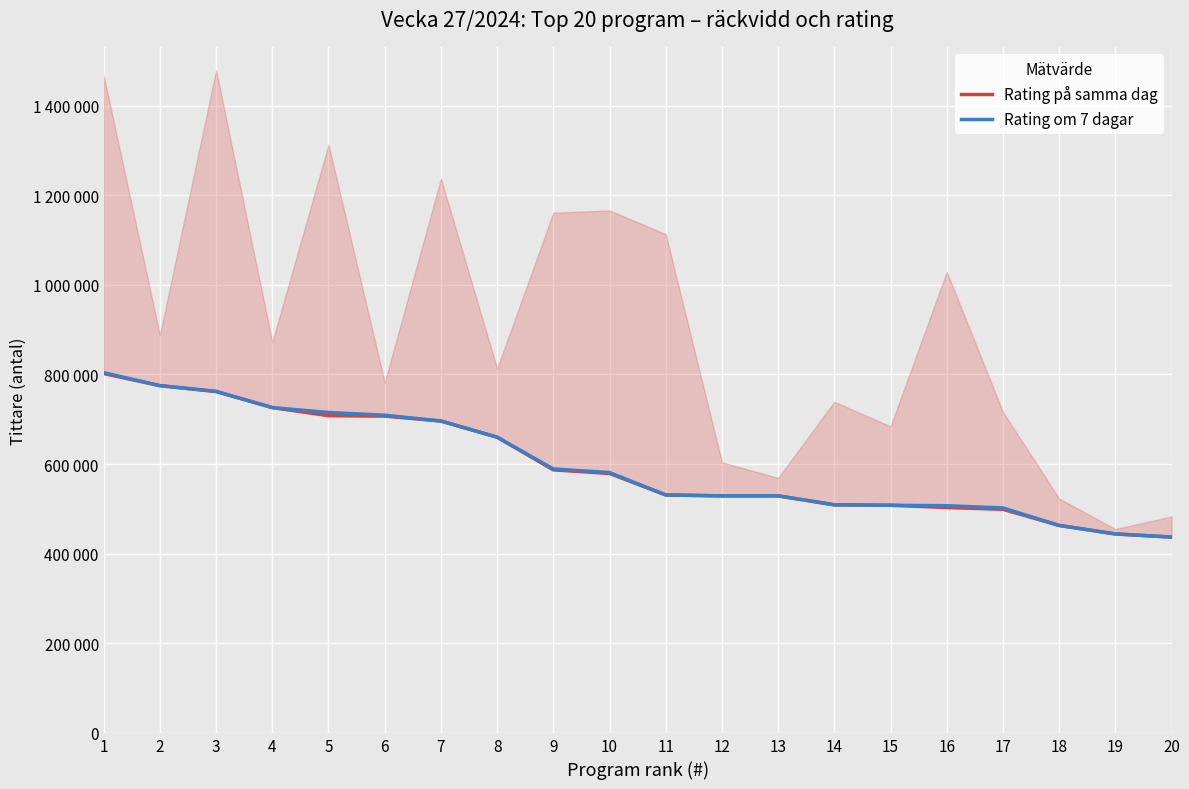

What is the value of the Rating på samma dag point at the 10th from the left?

579000